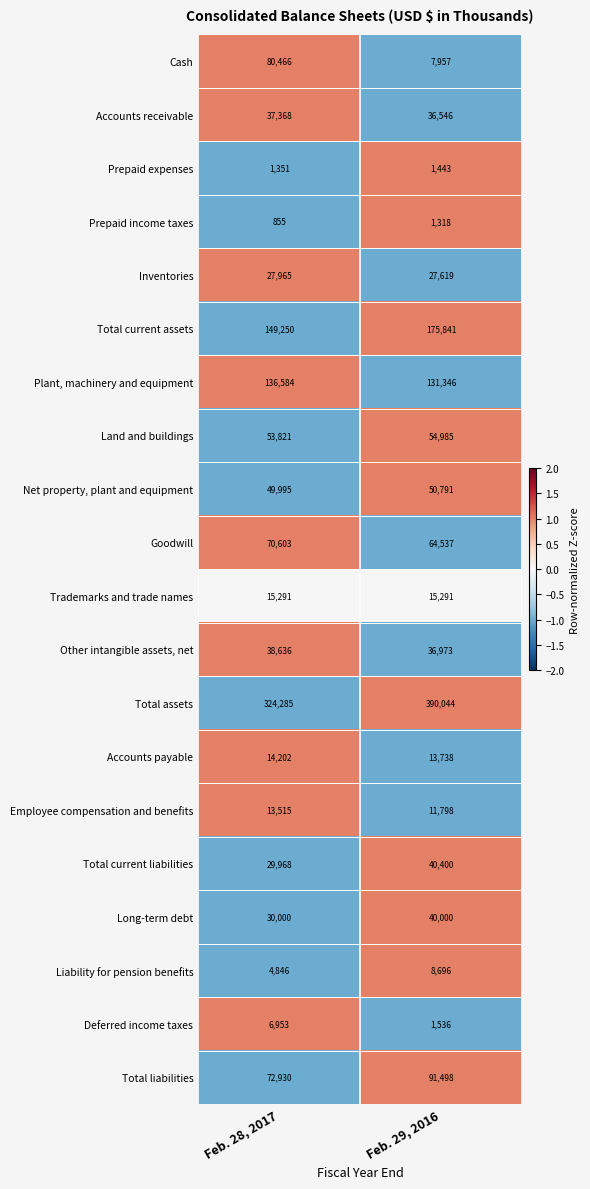

What is the approximate value of Net property, plant and equipment at Feb. 29, 2016, to the nearest 50?

50800